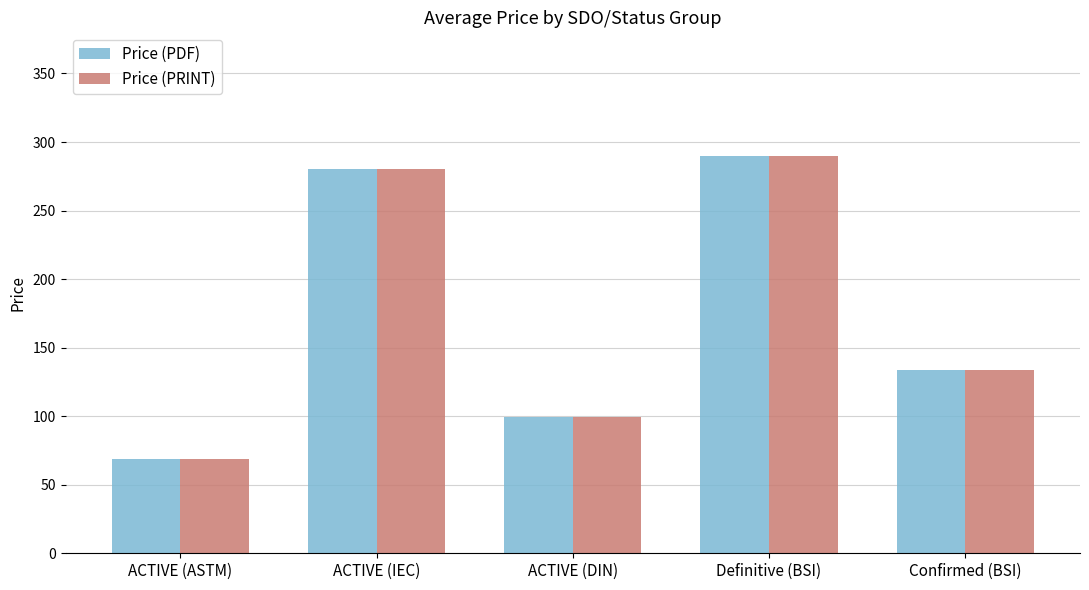

What is the sum of the Price (PDF) values at ACTIVE (IEC) and Confirmed (BSI)?

414.0